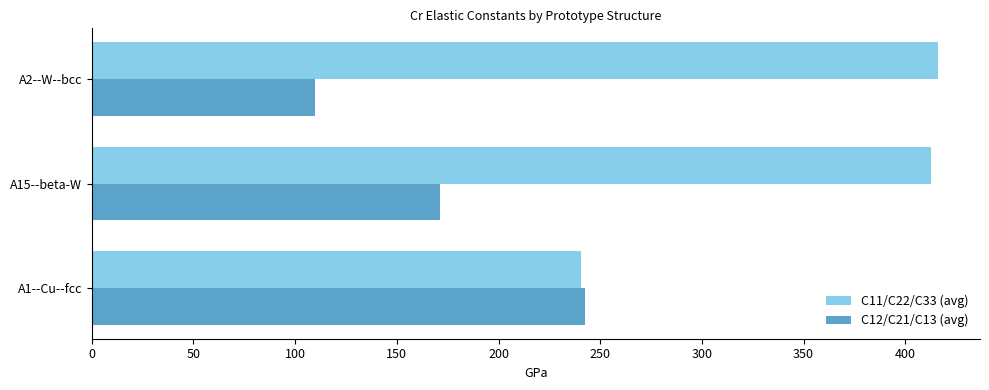

What is the average value of the C12/C21/C13 (avg) series?

174.5